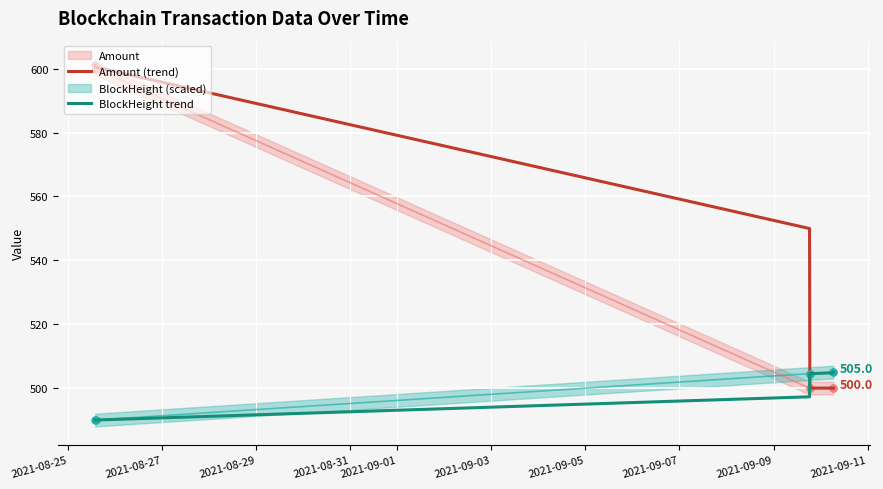

Rank the series by their average value, from highest to lowest.

Amount (trend), BlockHeight trend